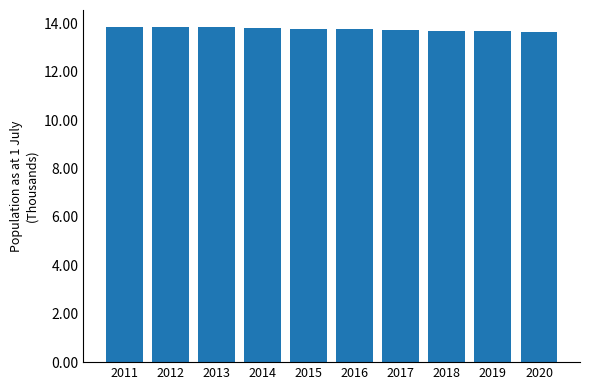

What is the sum of all values?

137.6